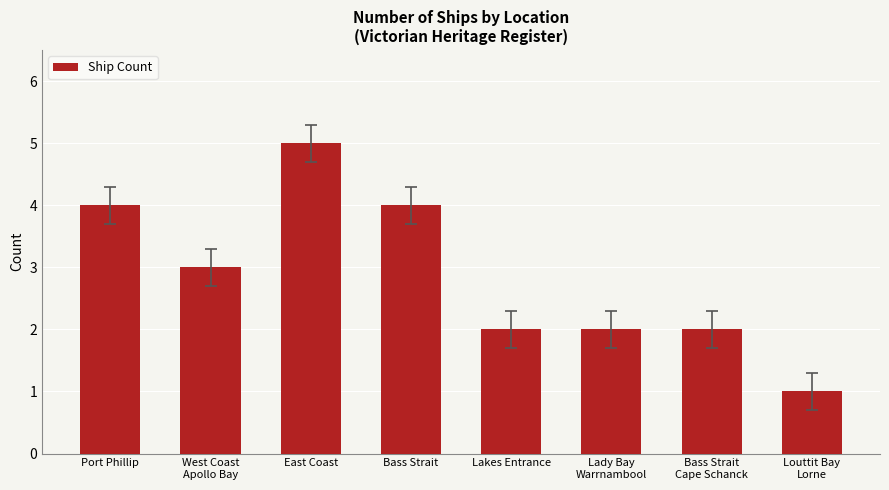

What is the label of the 6th bar from the right?

East Coast